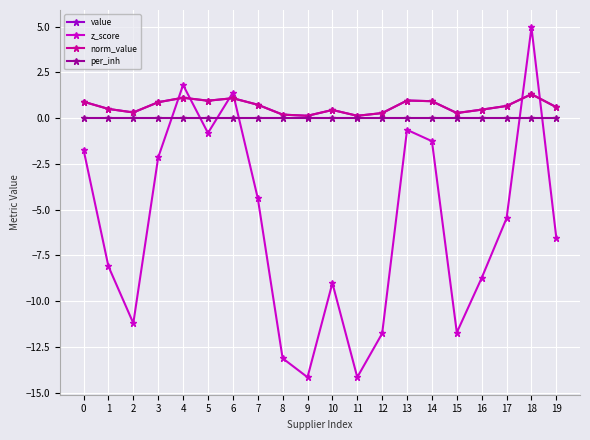

Where is norm_value nearest to the value 0?

9